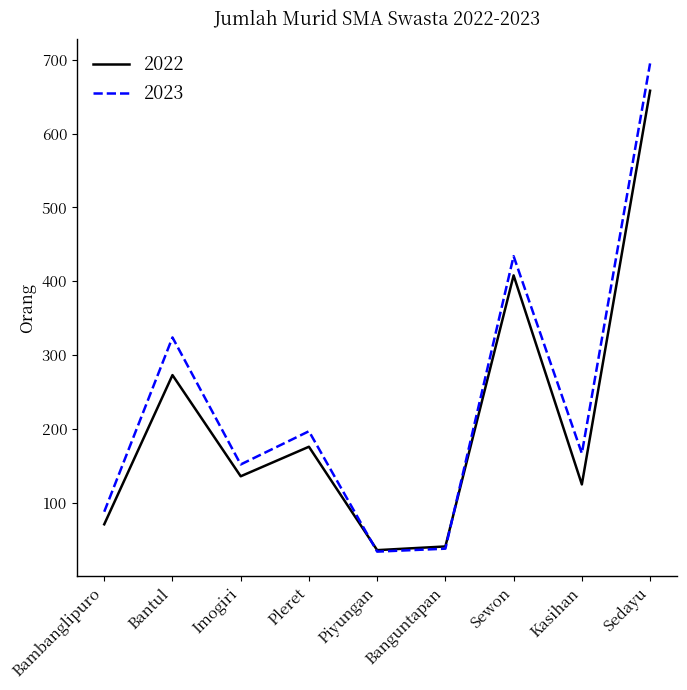

The value of 2022 at Piyungan is 36. True or false?

True